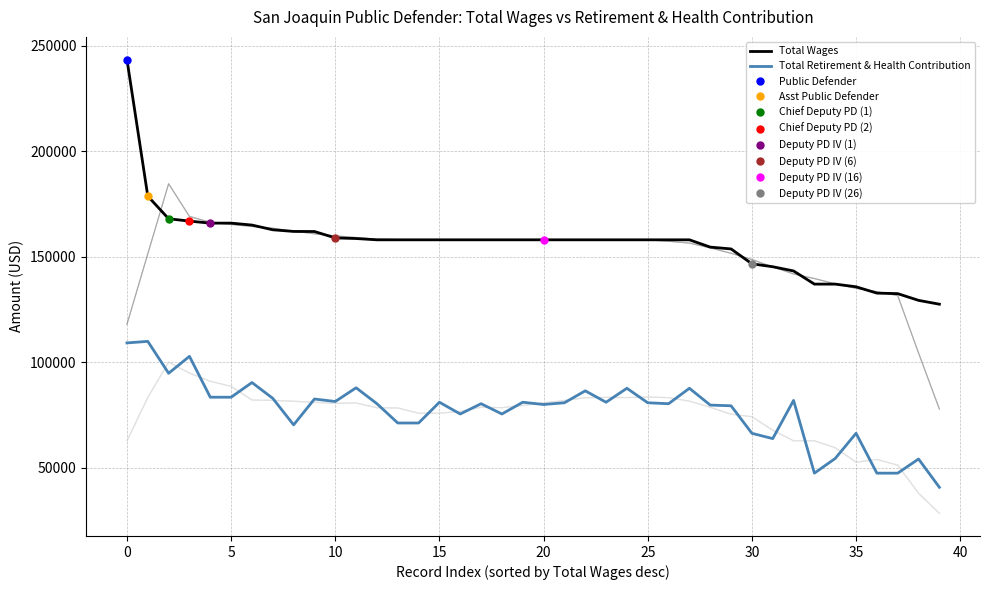

How many data points in Total Retirement & Health Contribution are less than 80901?

20